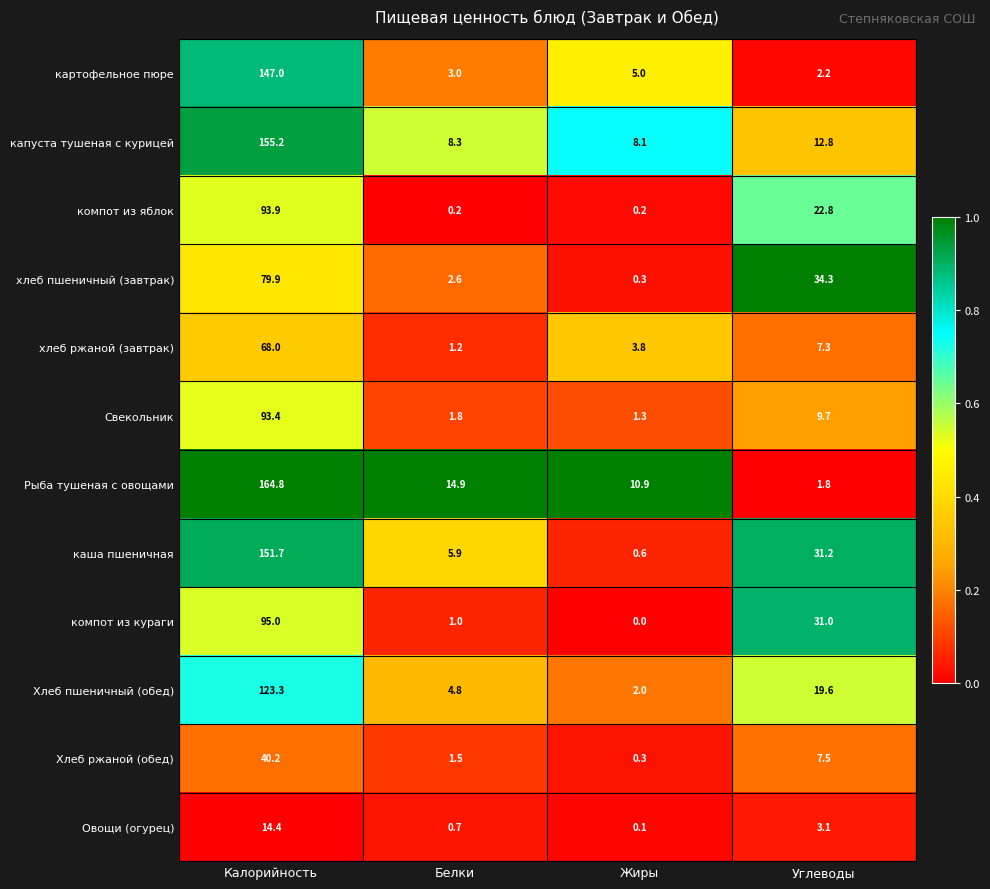

What is the total value across all series at Углеводы?

183.3